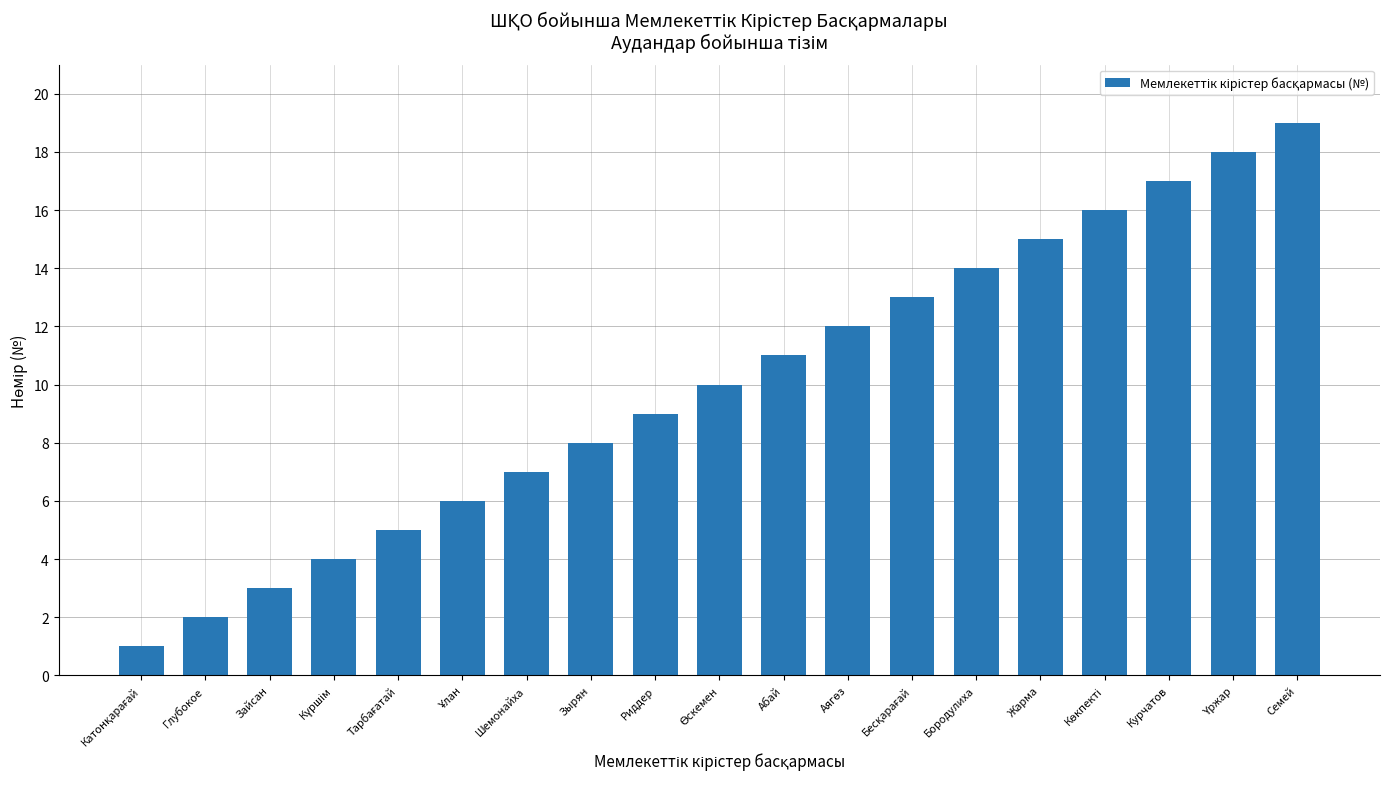

What is the sum of all values?

190